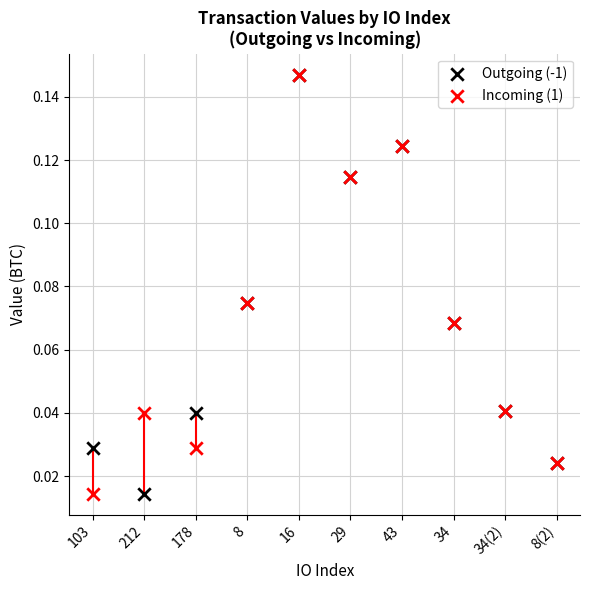

Which series reaches the minimum Y coordinate?

Outgoing (-1)